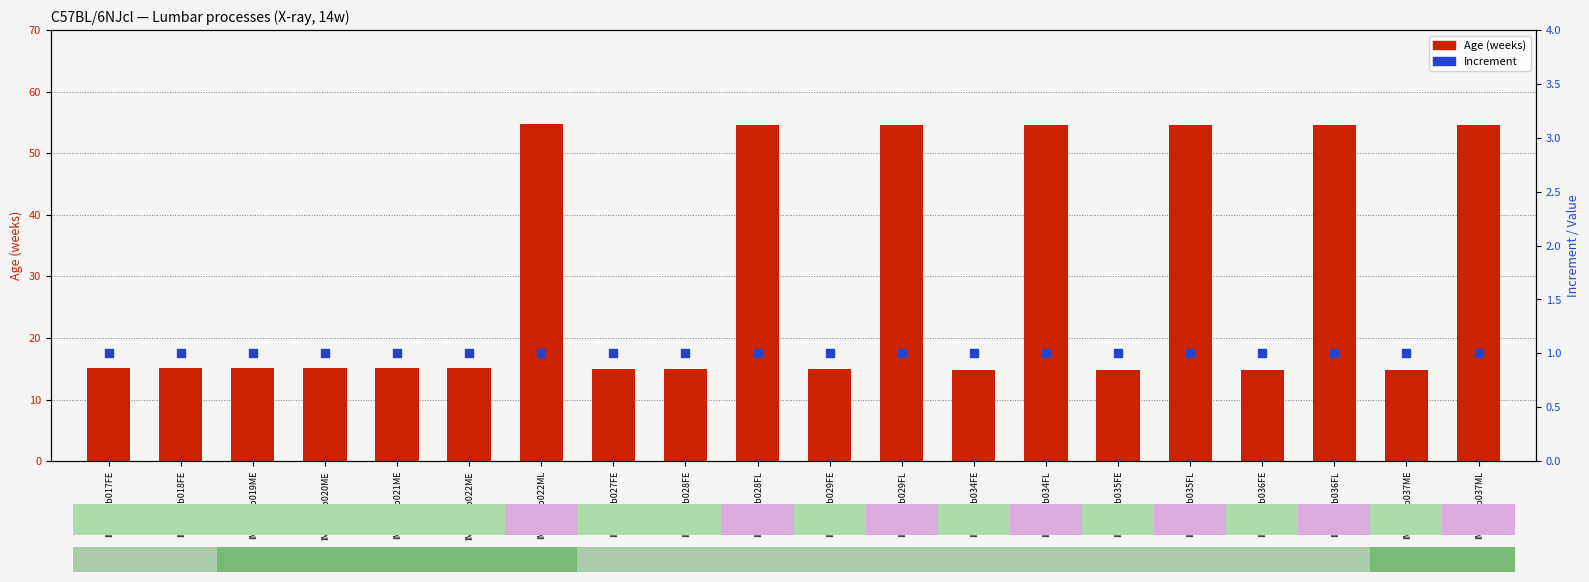

Which series has the widest spread of Y values?

Age (weeks)